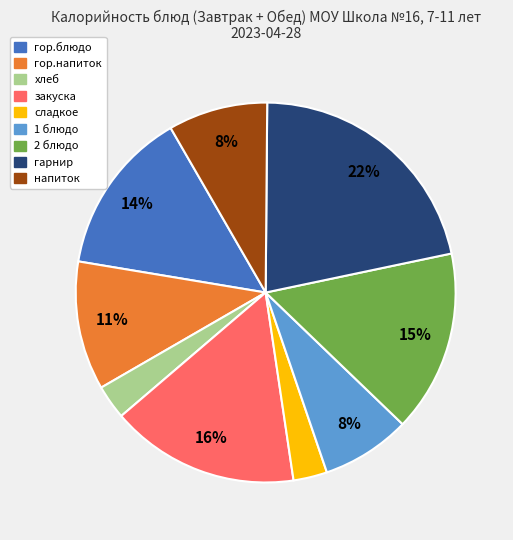

How many slices are in this pie chart?

9